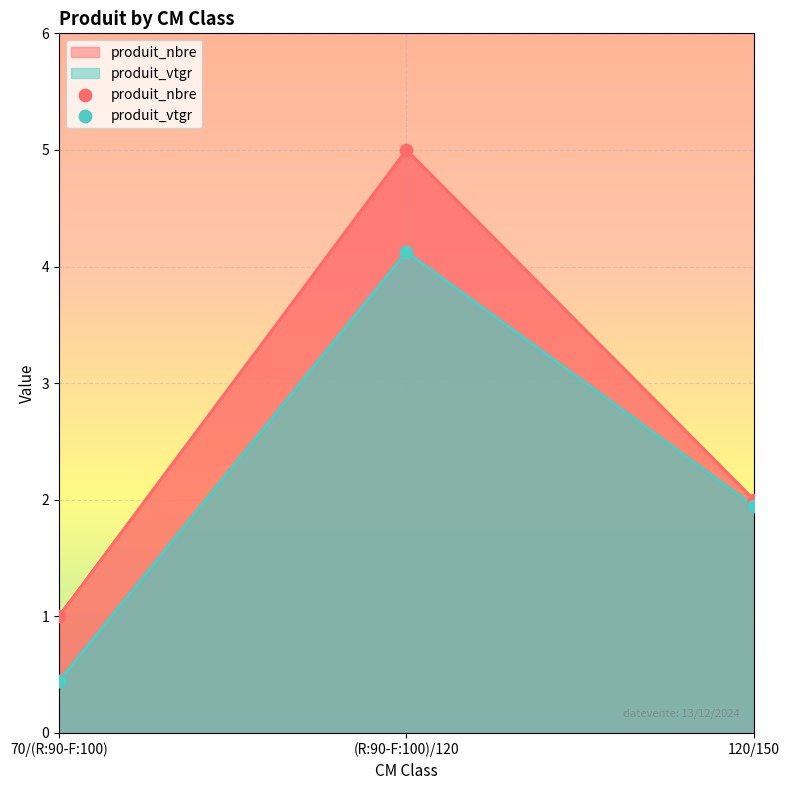

Is the value of produit_nbre at (R:90-F:100)/120 greater than the value of produit_vtgr at (R:90-F:100)/120?

Yes